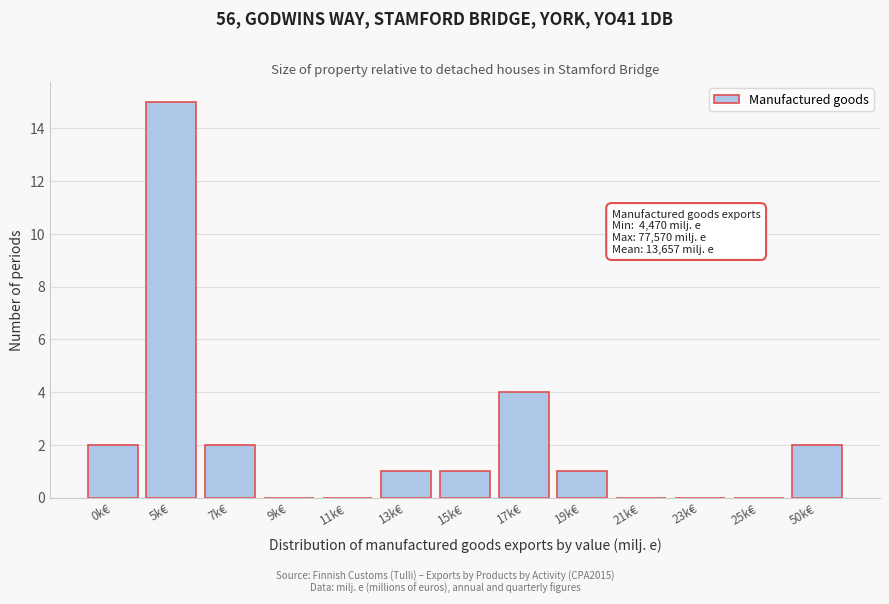

Reading left to right, transcribe all the data shown in this chart.

0k€=2	5k€=15	7k€=2	9k€=0	11k€=0	13k€=1	15k€=1	17k€=4	19k€=1	21k€=0	23k€=0	25k€=0	50k€=2